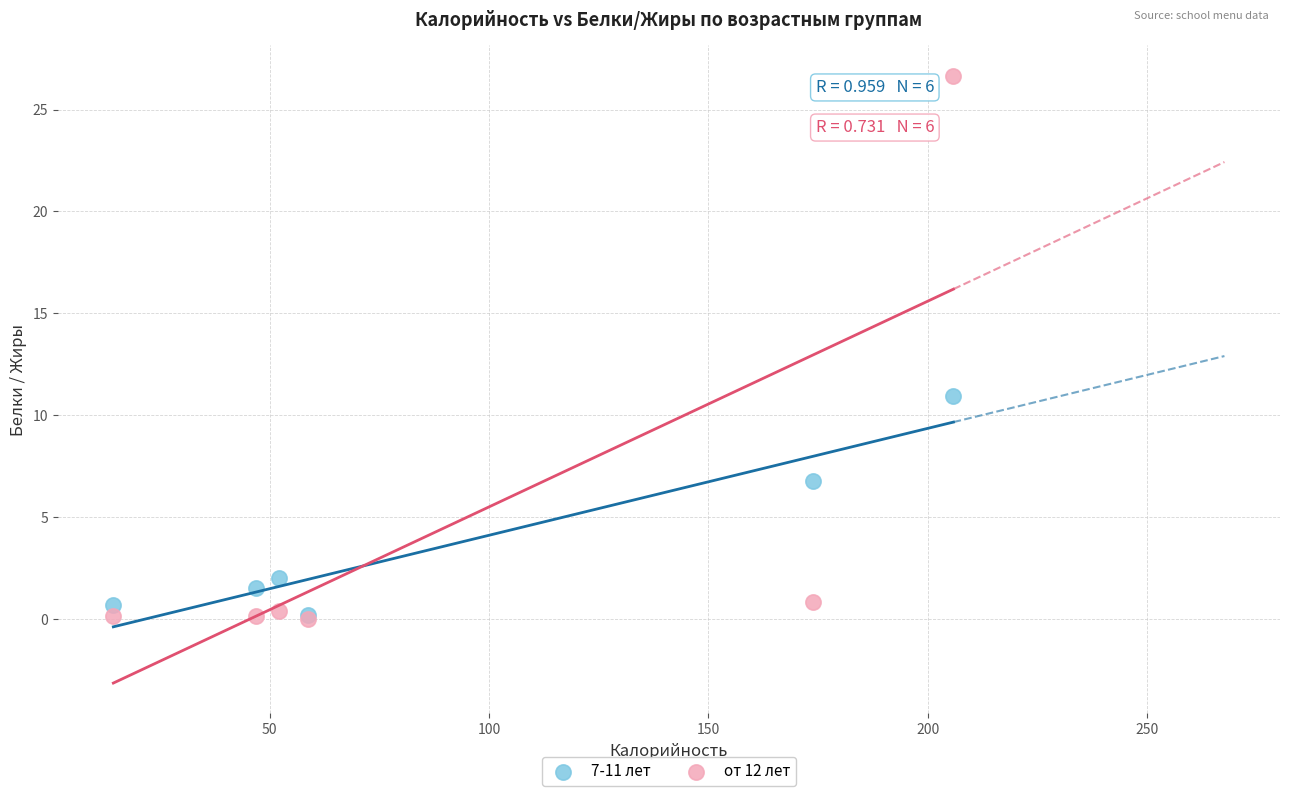

Across all series, what Y value is closest to 13?

10.9